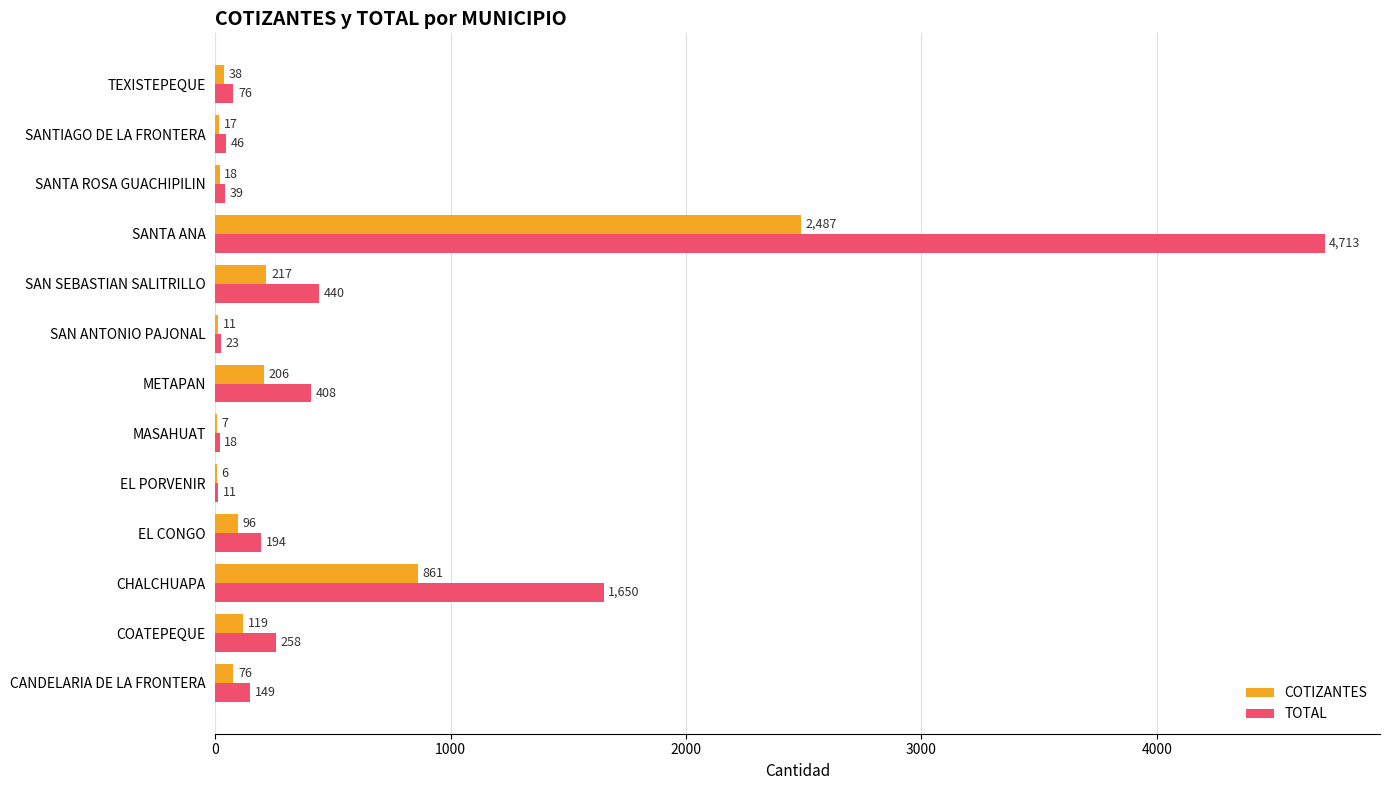

What is the maximum value for TOTAL?

4713